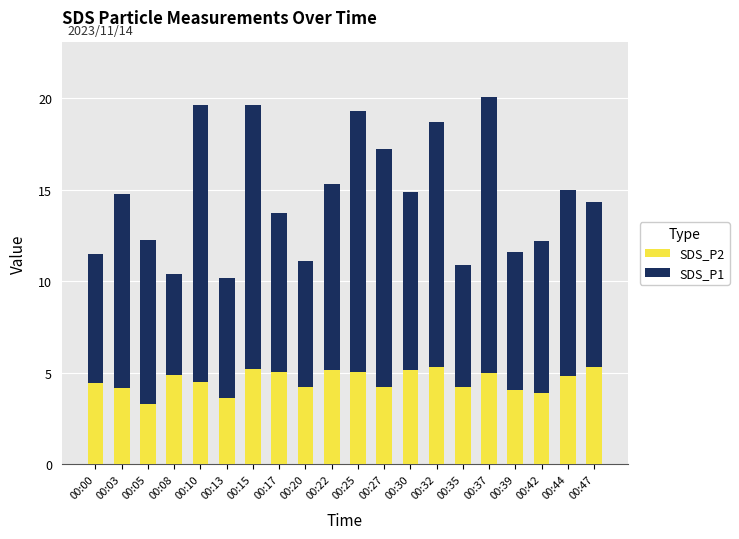

What is the minimum value for SDS_P2?

3.3